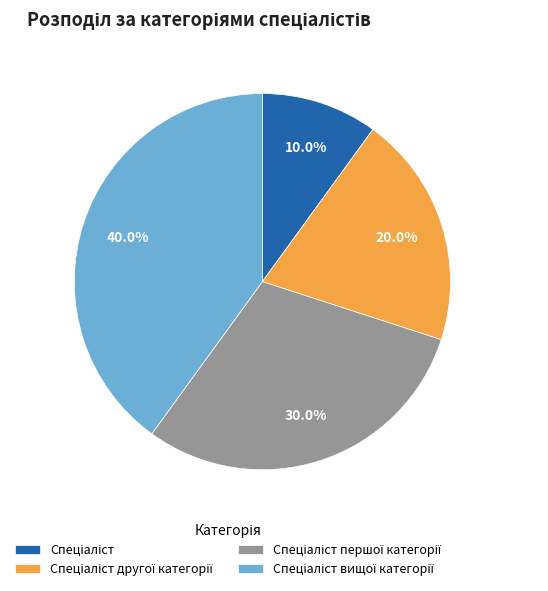

Count the number of slices in the pie.

4